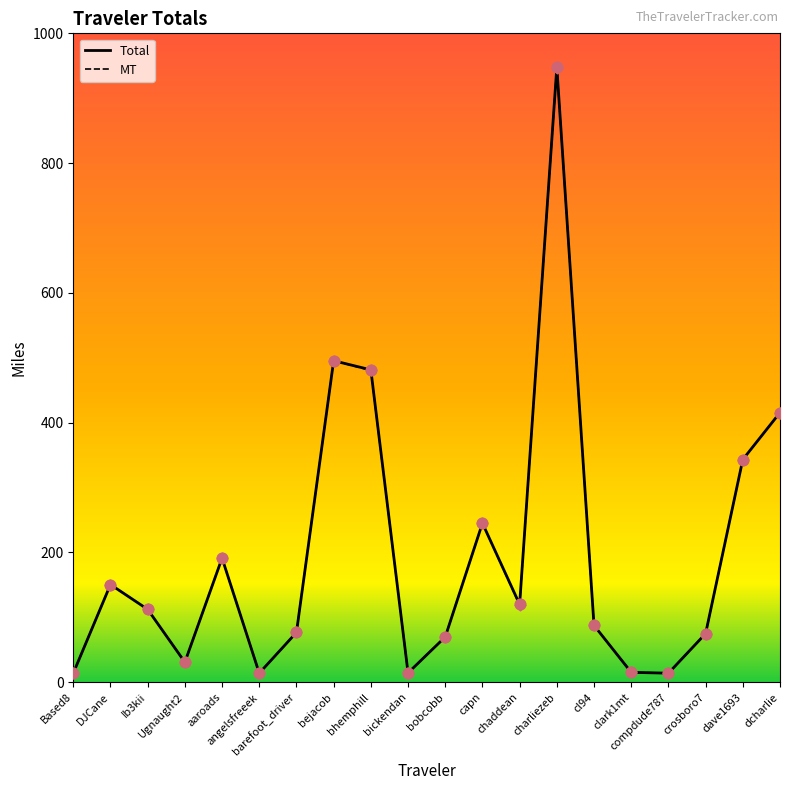

Which series has the largest range (max minus min)?

Total